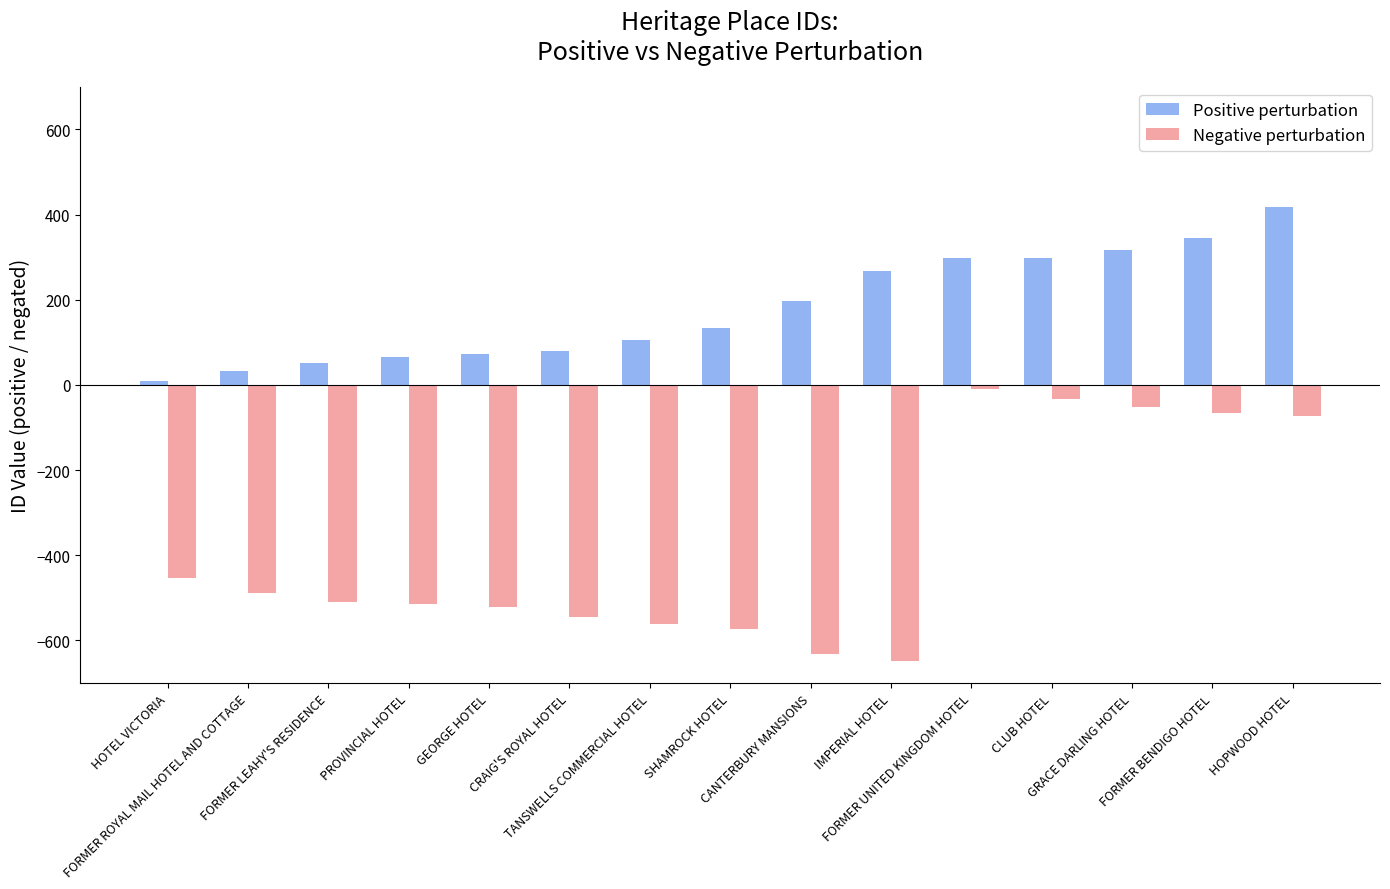

How many groups of bars are there?

15